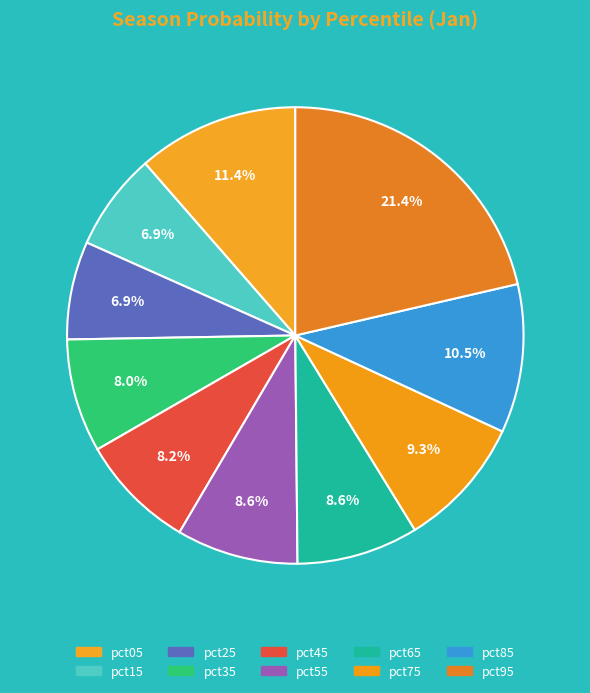

Does pct45 account for over 50% of the chart?

No